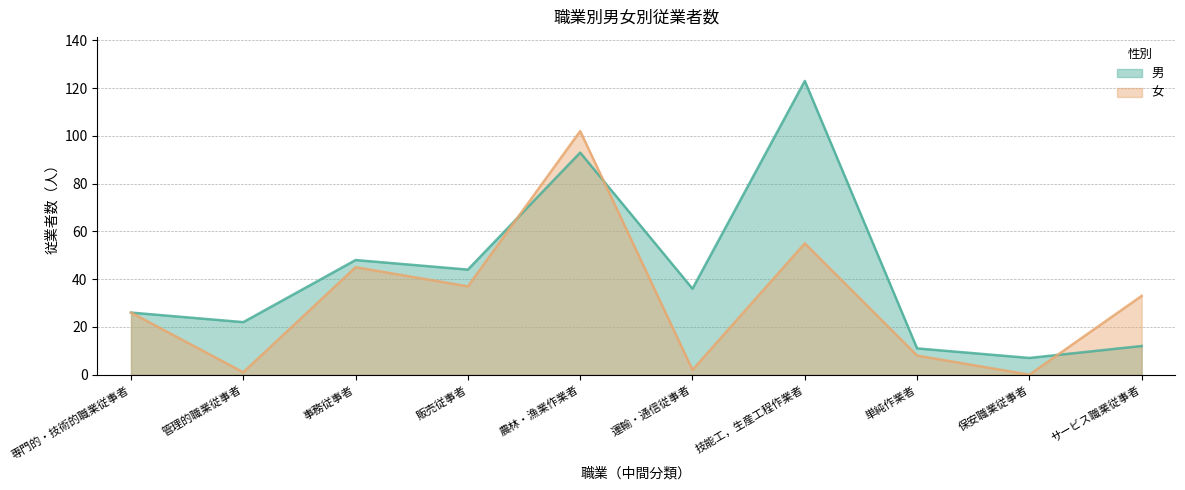

Reading left to right, what are all the values shown in this chart?

男: 26	22	48	44	93	36	123	11	7	12
女: 26	1	45	37	102	2	55	8	0	33